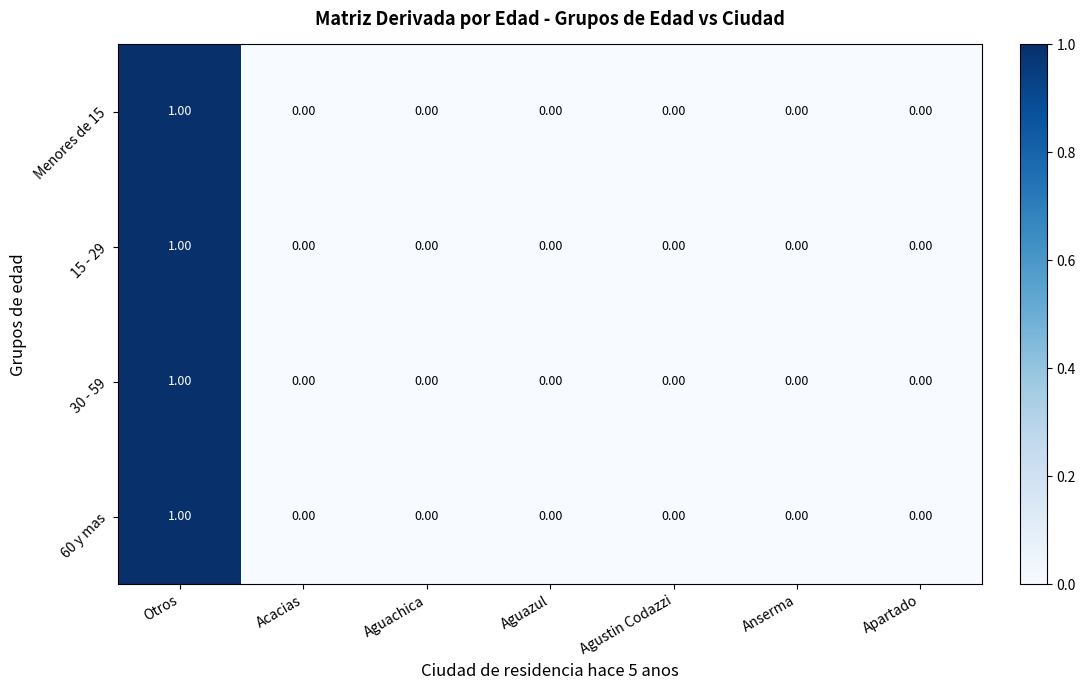

What is the total value across all series at Otros?

4